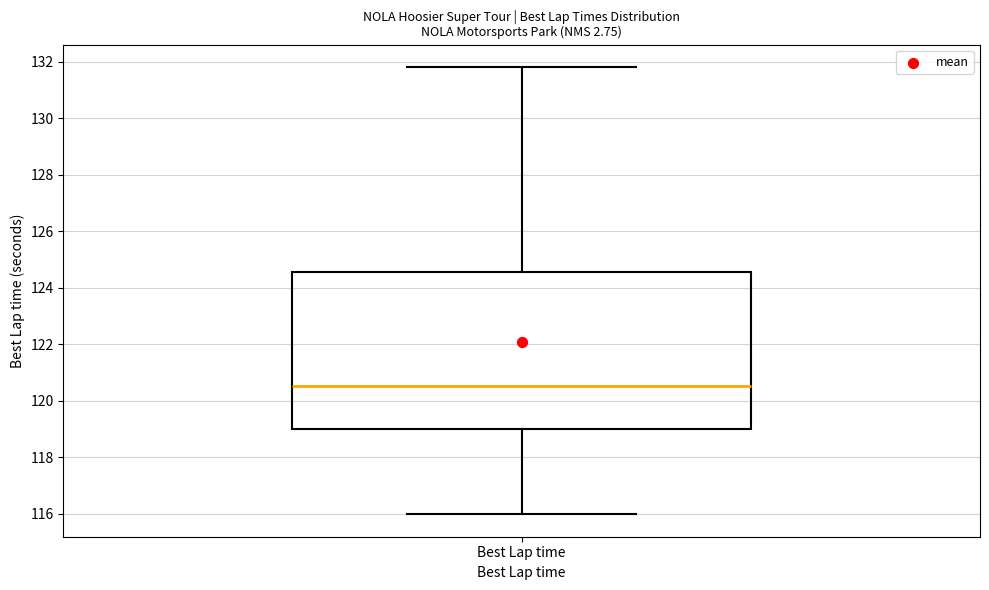

Where is the lower edge of the box for Best Lap time on the y-axis? The values are not printed on the chart, so give them approximately, as read against the axis.

119.0